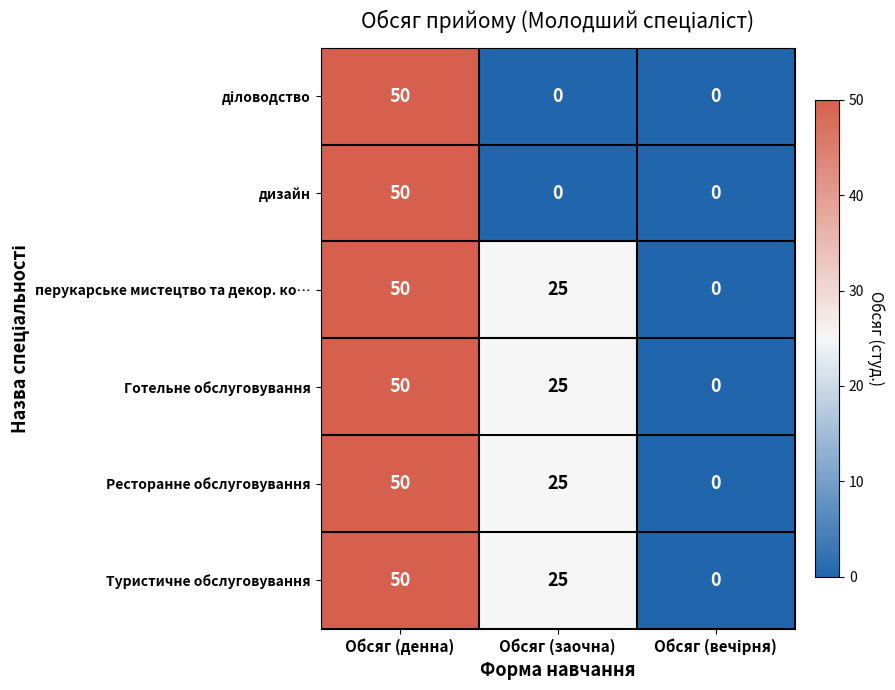

The Ресторанне обслуговування series shows 50 at Обсяг (денна). True or false?

True